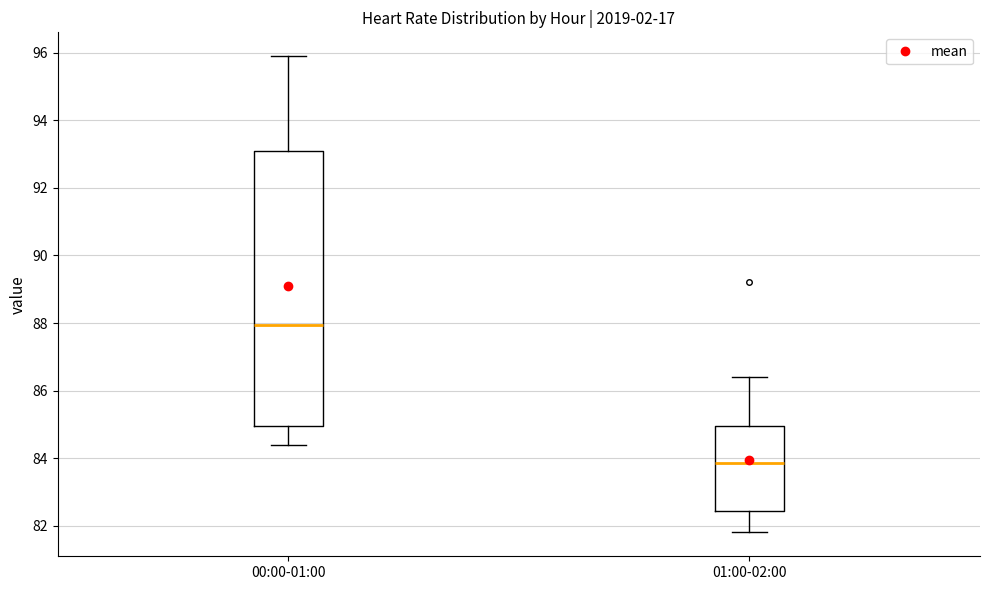

Reading left to right, read every box against the y-axis: the position of its median line, the range the box covers, and the ends of its whiskers. The values are not printed on the chart, so give them approximately, as read against the axis.

00:00-01:00: median 88.0, box 85.0 to 93.2, whiskers 84.4 to 96.0
01:00-02:00: median 83.8, box 82.4 to 85.0, whiskers 81.8 to 86.4